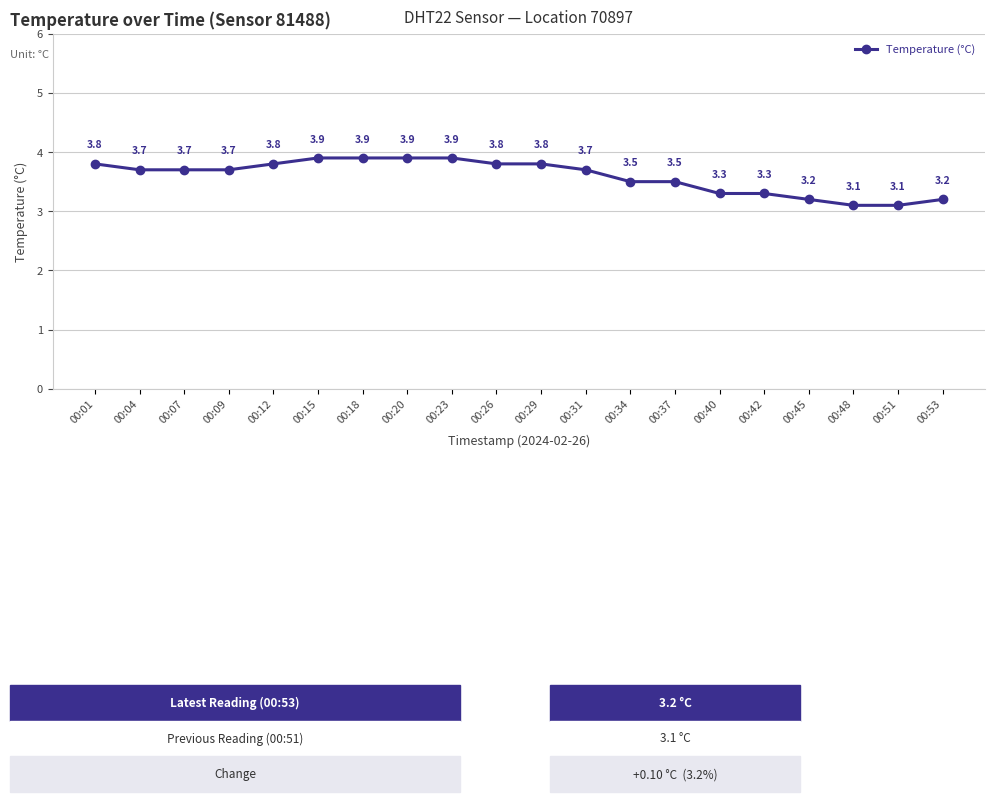

How many series are shown in this chart?

1